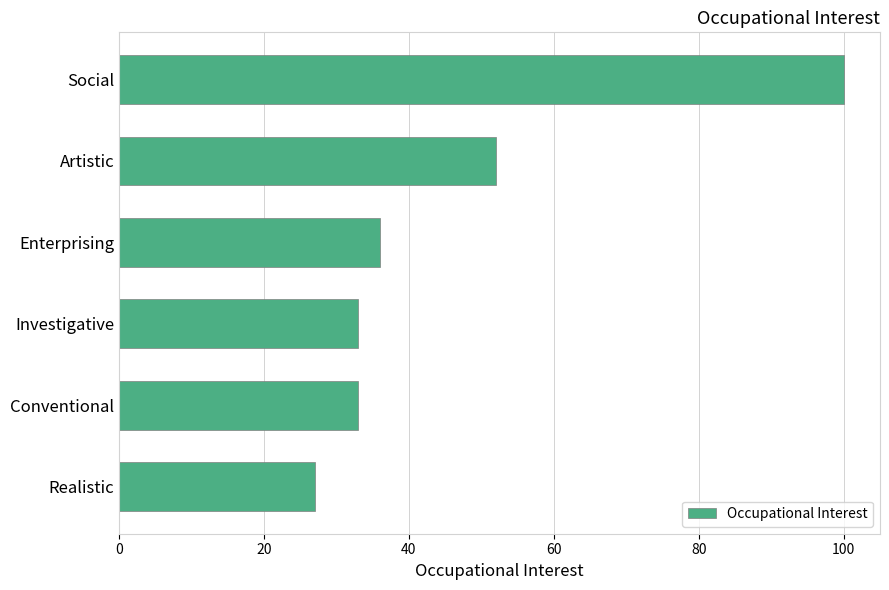

Reading top to bottom, transcribe all the data shown in this chart.

100	52	36	33	33	27